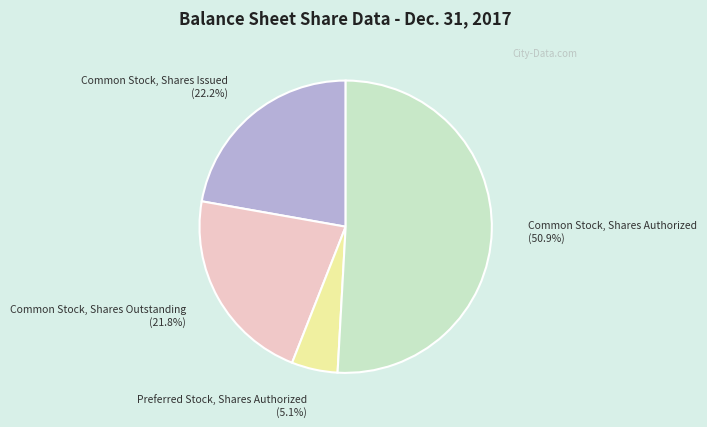

Does Preferred Stock, Shares Authorized represent more than half of the total?

No